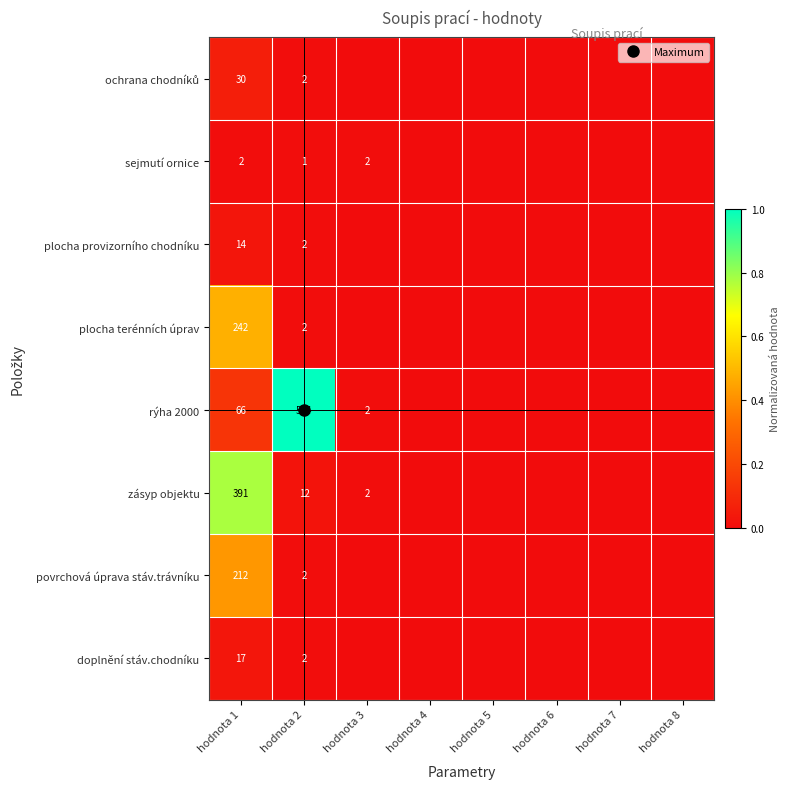

Rank the categories by povrchová úprava stáv.trávníku value from lowest to highest.

hodnota 3, hodnota 4, hodnota 5, hodnota 6, hodnota 7, hodnota 8, hodnota 2, hodnota 1